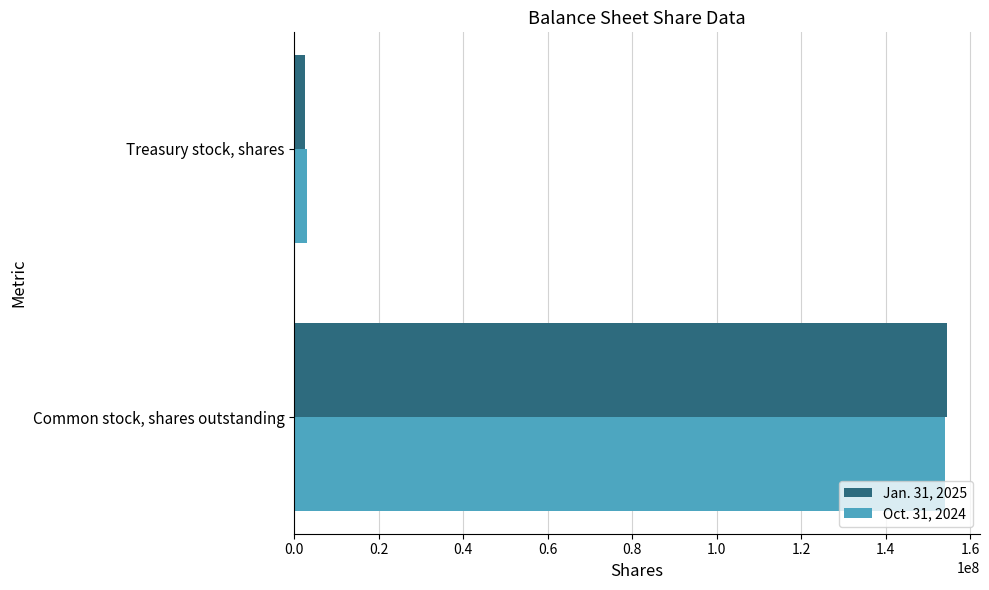

Which series has the widest spread of values?

Jan. 31, 2025